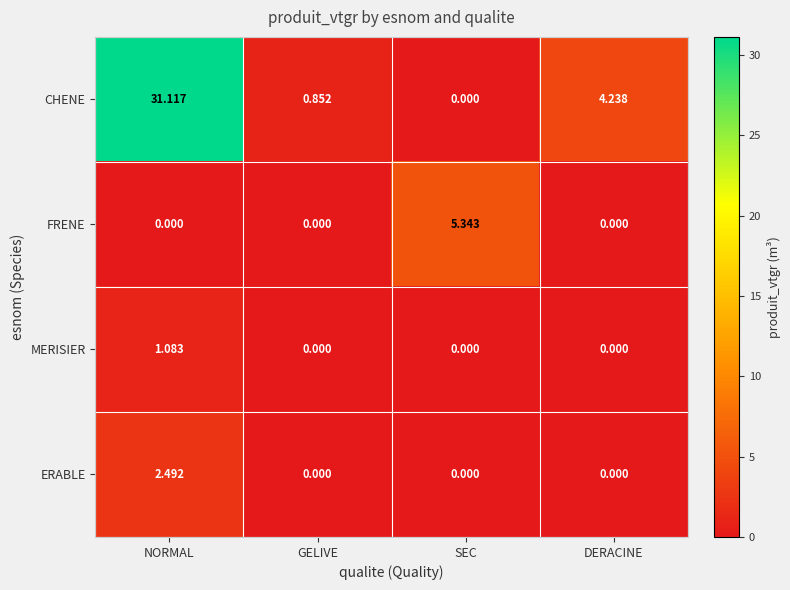

What is the maximum value shown in the chart?

31.1